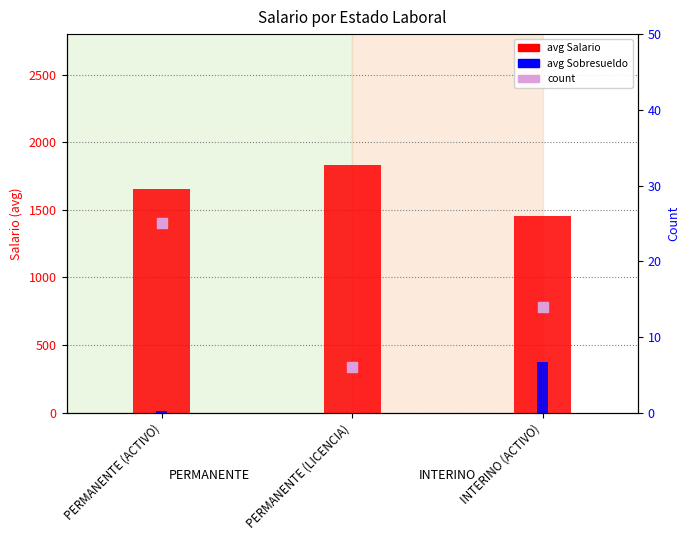

What are all the series names shown in the legend?

avg Salario, avg Sobresueldo, count